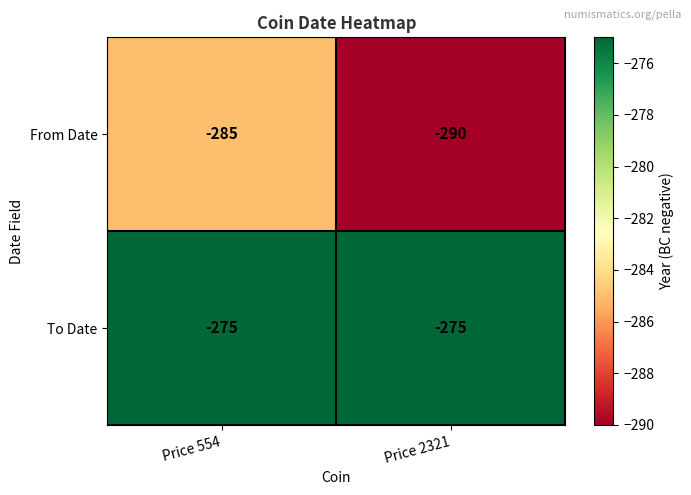

What is the greatest value displayed?

-275